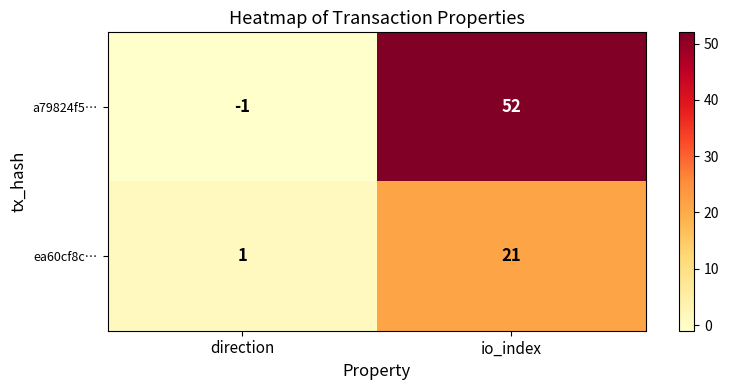

Reading left to right, what are all the values shown in this chart?

a79824f5…: direction=-1	io_index=52
ea60cf8c…: direction=1	io_index=21